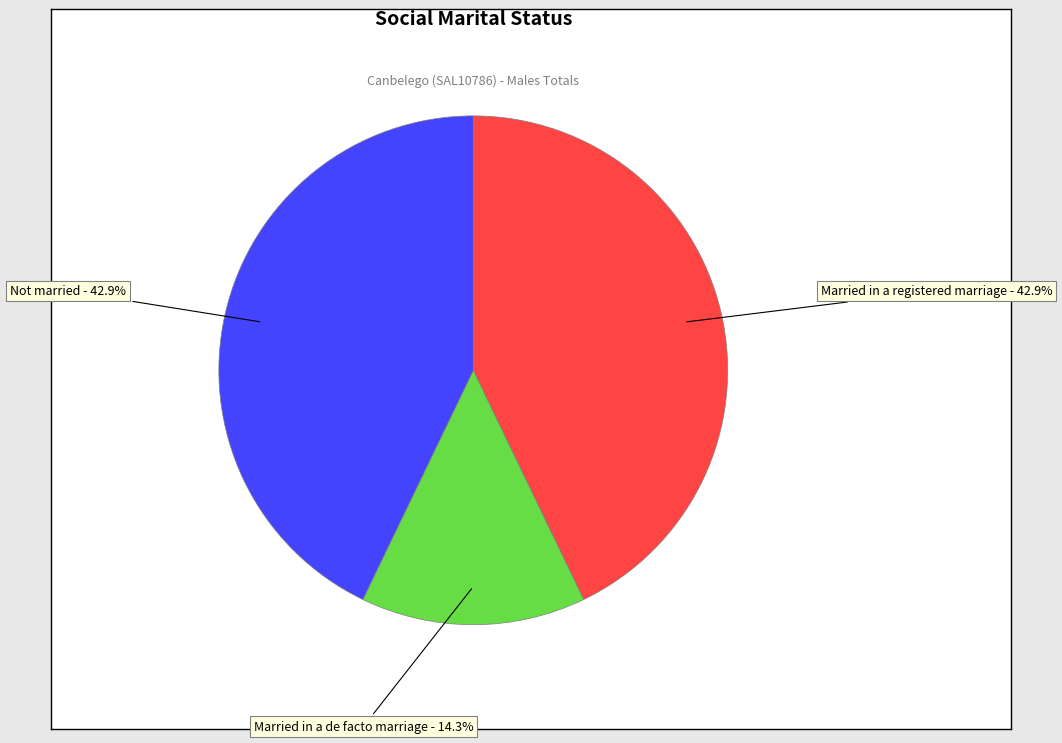

How many slices are in this pie chart?

3